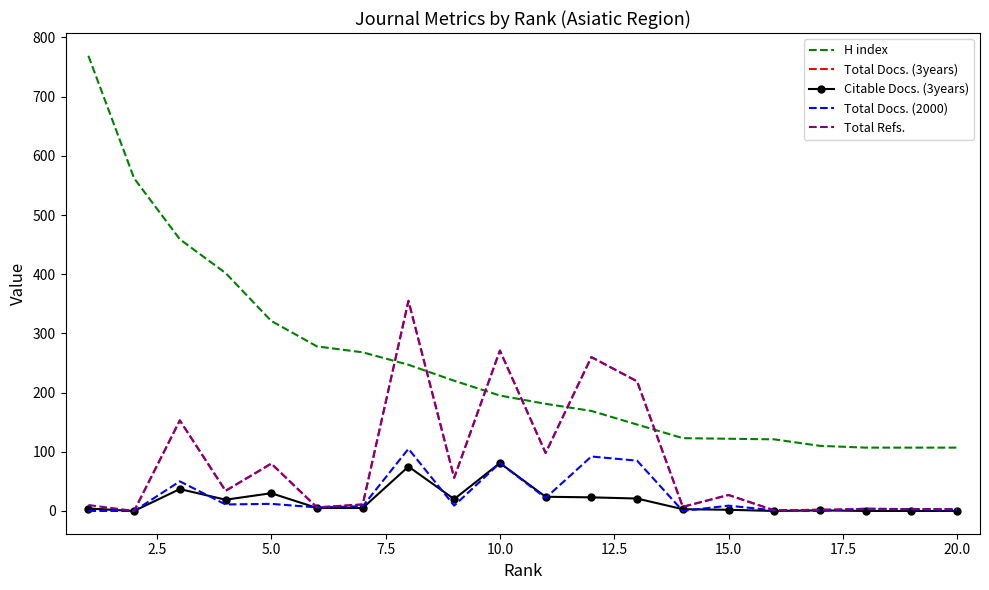

Which series has the largest total across all categories?

H index